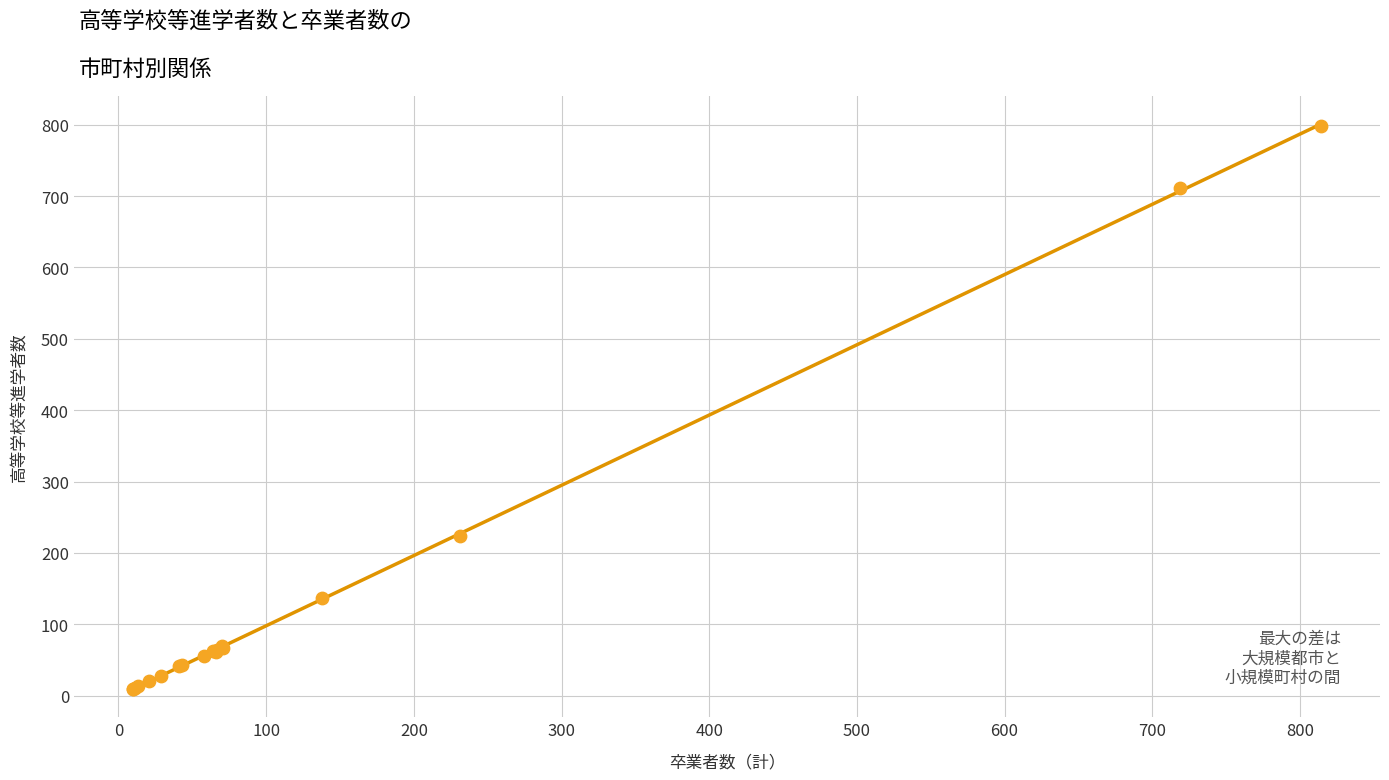

What Y value in the scatter plot is closest to 404?

224